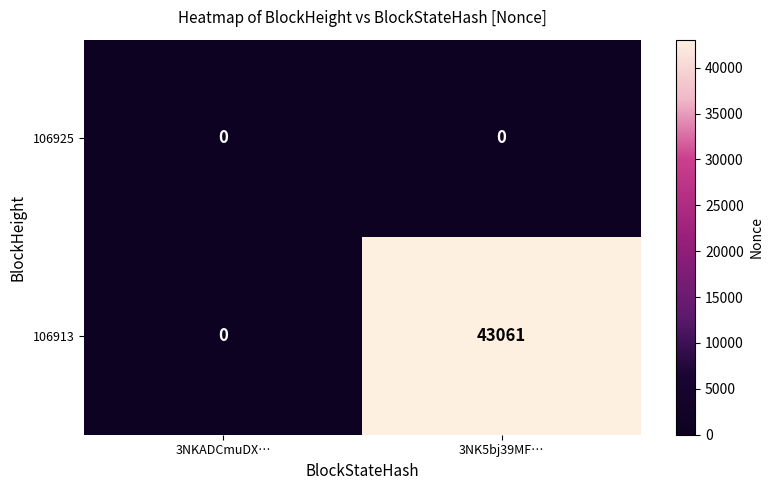

How many categories are shown in the chart?

2